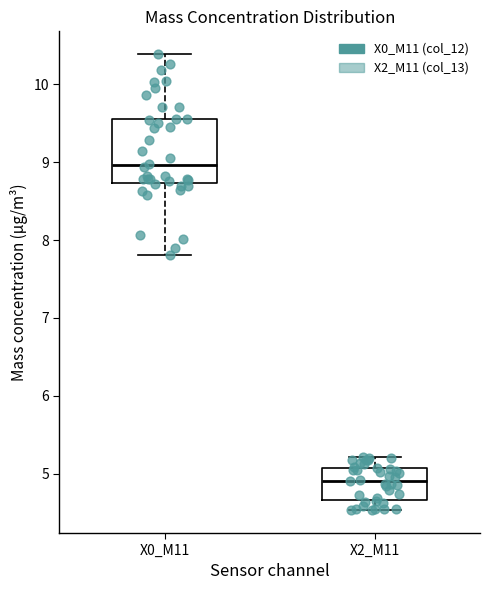

Which box has the lowest median line?

X2_M11